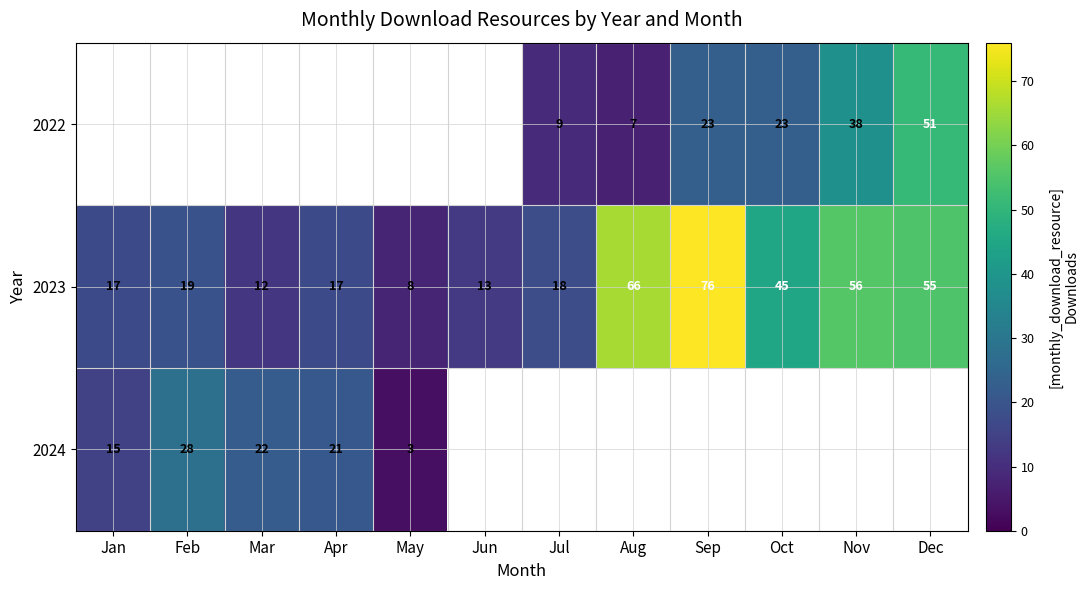

What is the difference between the second highest and second lowest values in the 2023 series?

54